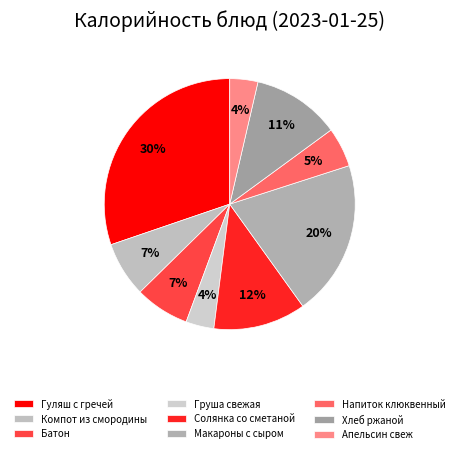

True or false: Хлеб ржаной accounts for 23% of the total.

False